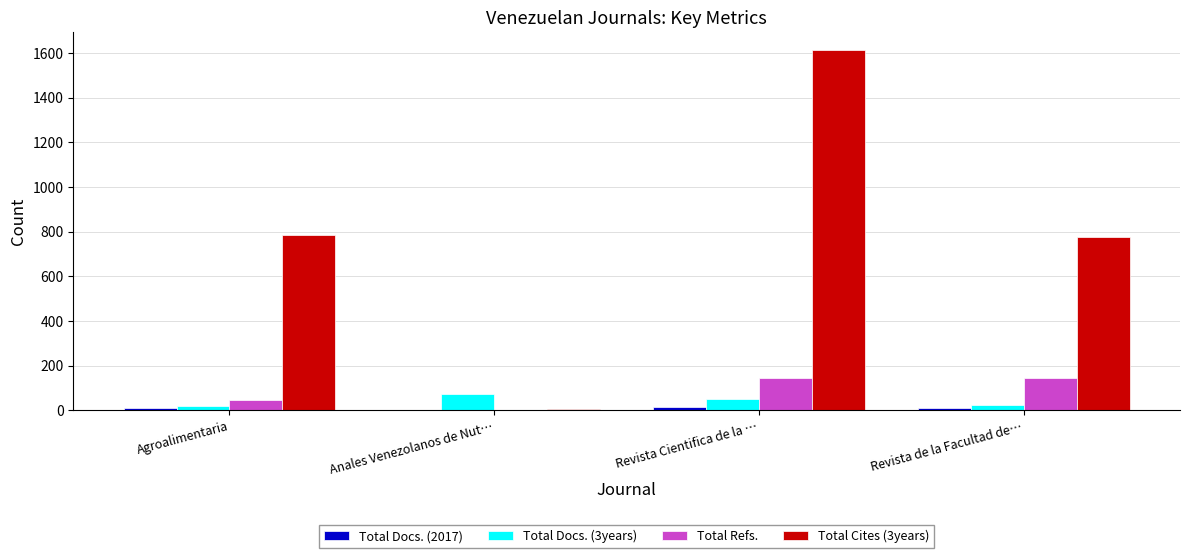

What is the maximum value shown in the chart?

1612